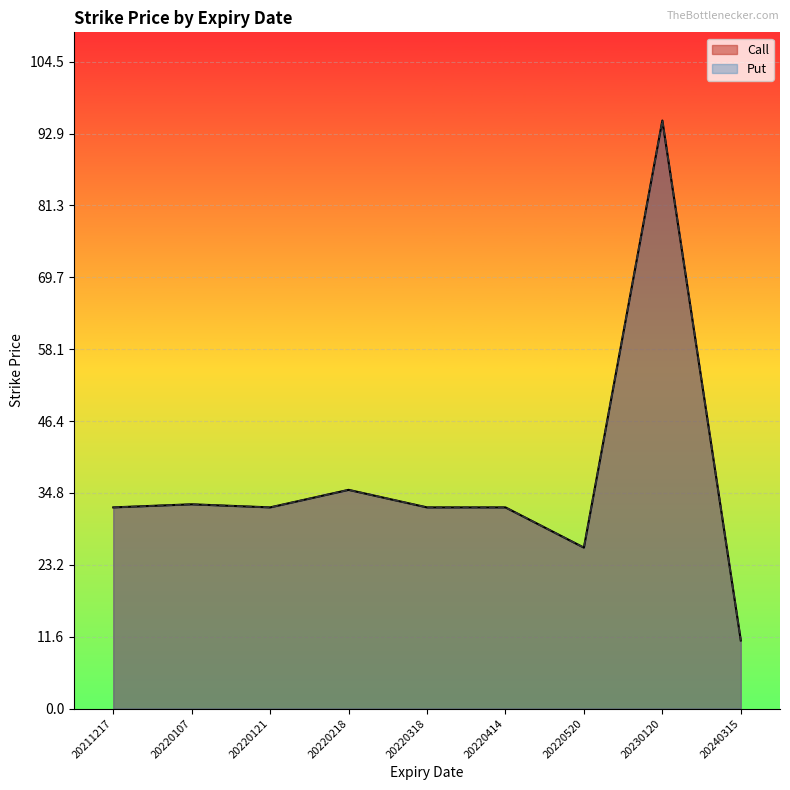

Does the chart display data point markers on the line(s)?

No